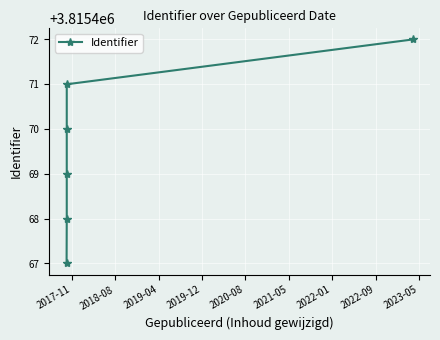

True or false: the data has more than 1 interior local peaks.

False